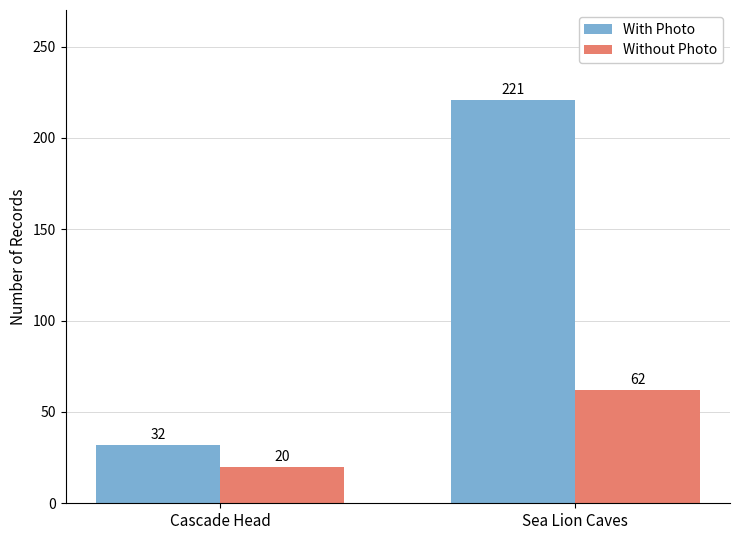

Reading right to left, transcribe all the data shown in this chart.

With Photo: 221	32
Without Photo: 62	20